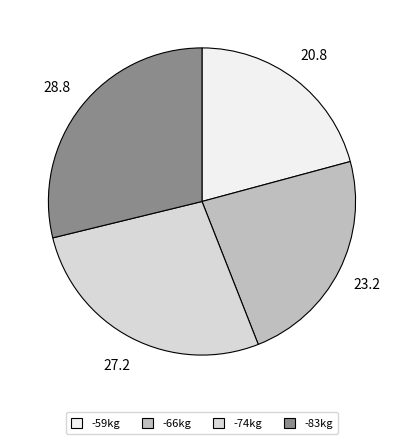

Approximately how many times larger is the value at -59kg compared to -66kg?

0.9